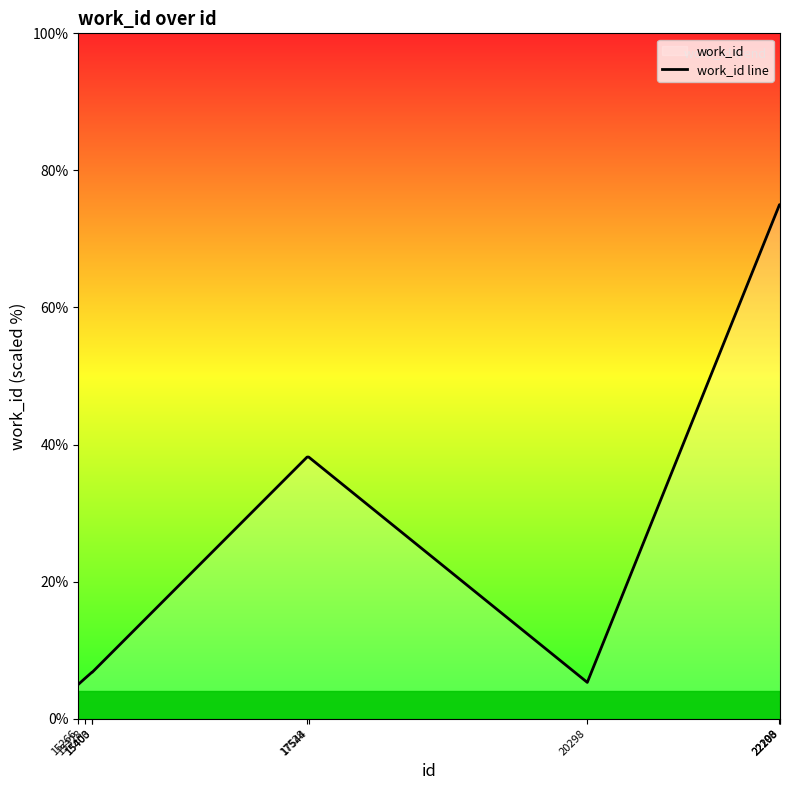

What is the sum of all values?

331.0